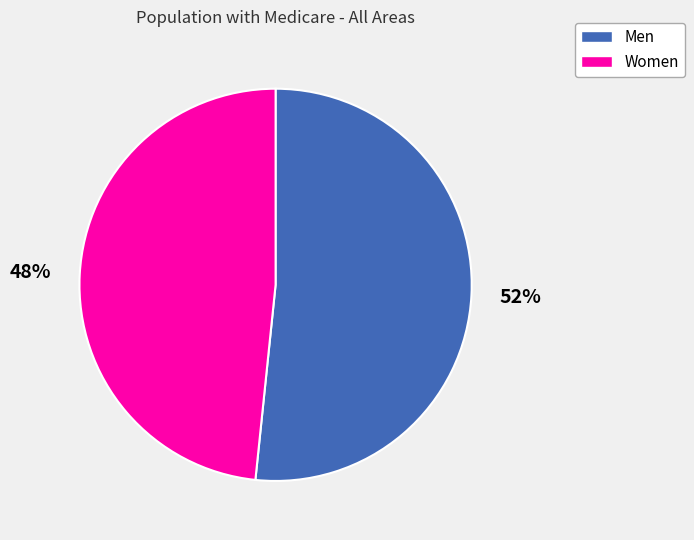

True or false: Women accounts for 57% of the total.

False